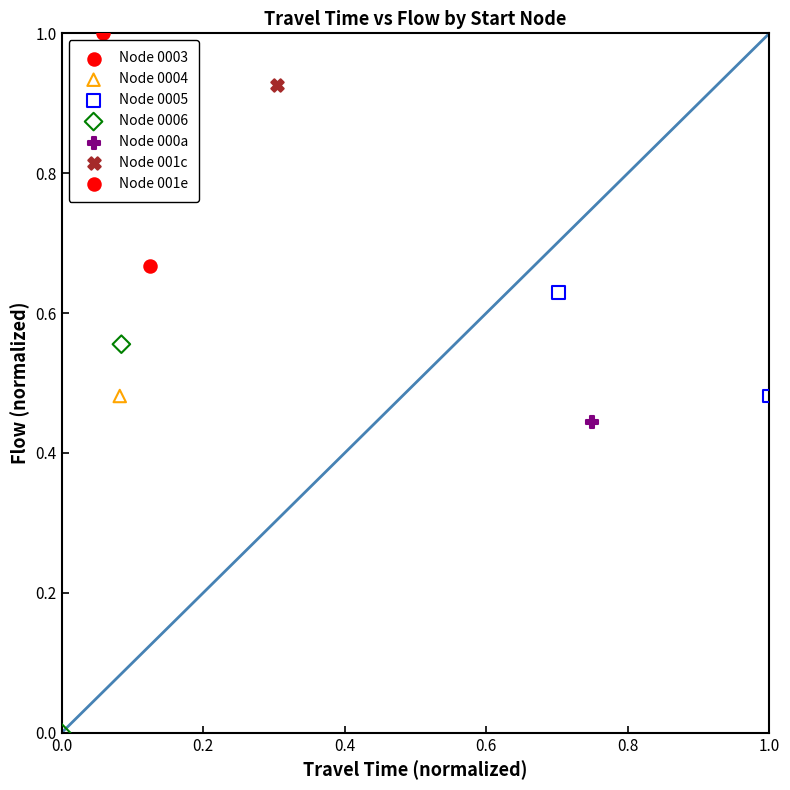

What are all the series names shown in the legend?

Node 0003, Node 0004, Node 0005, Node 0006, Node 000a, Node 001c, Node 001e